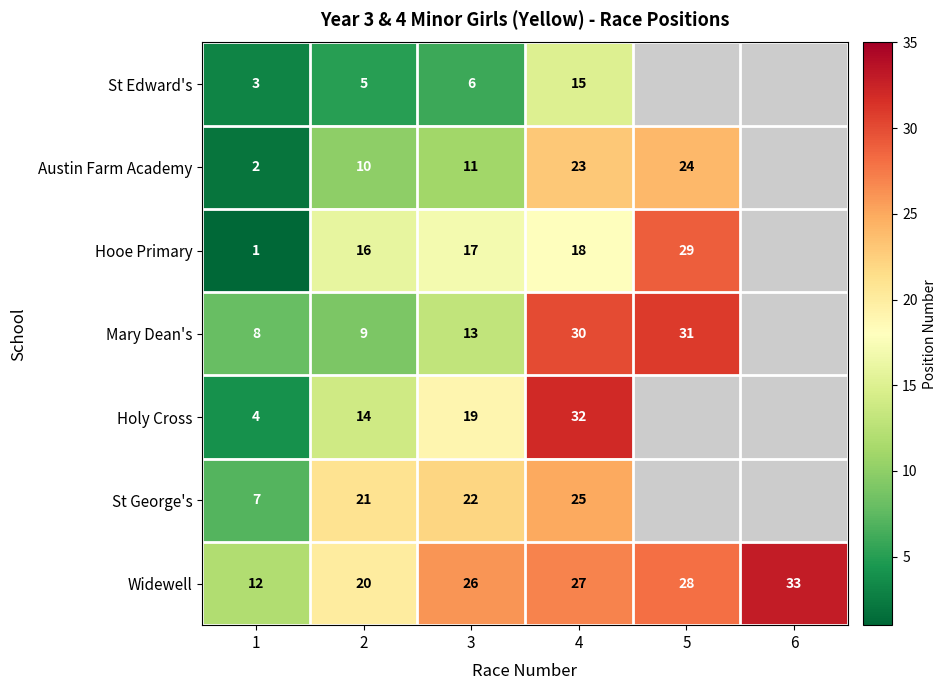

What is the difference between the highest and lowest values at 1?

11